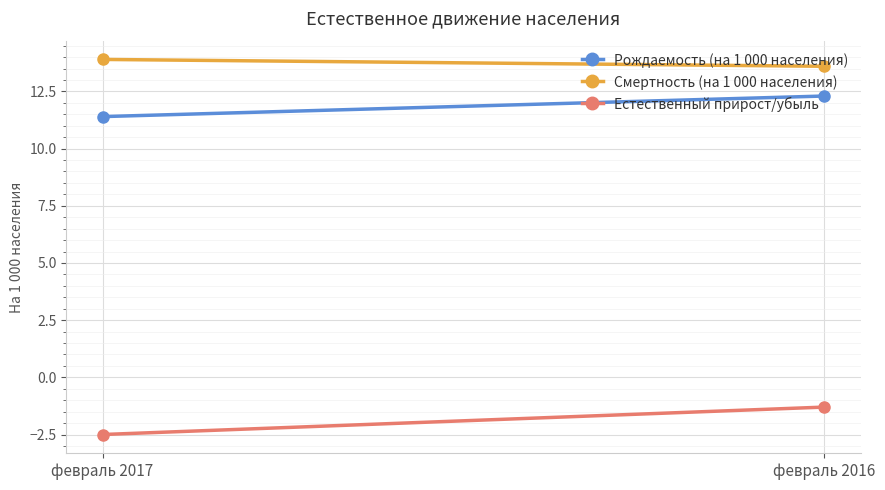

How many data points does each series have?

2